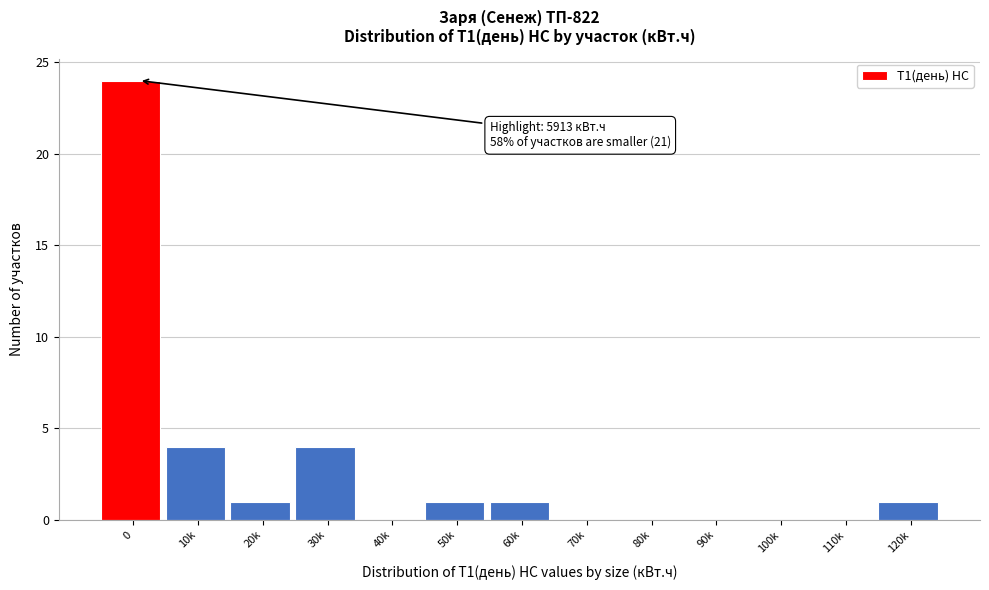

Reading left to right, what are all the values shown in this chart?

0=24	10k=4	20k=1	30k=4	40k=0	50k=1	60k=1	70k=0	80k=0	90k=0	100k=0	110k=0	120k=1